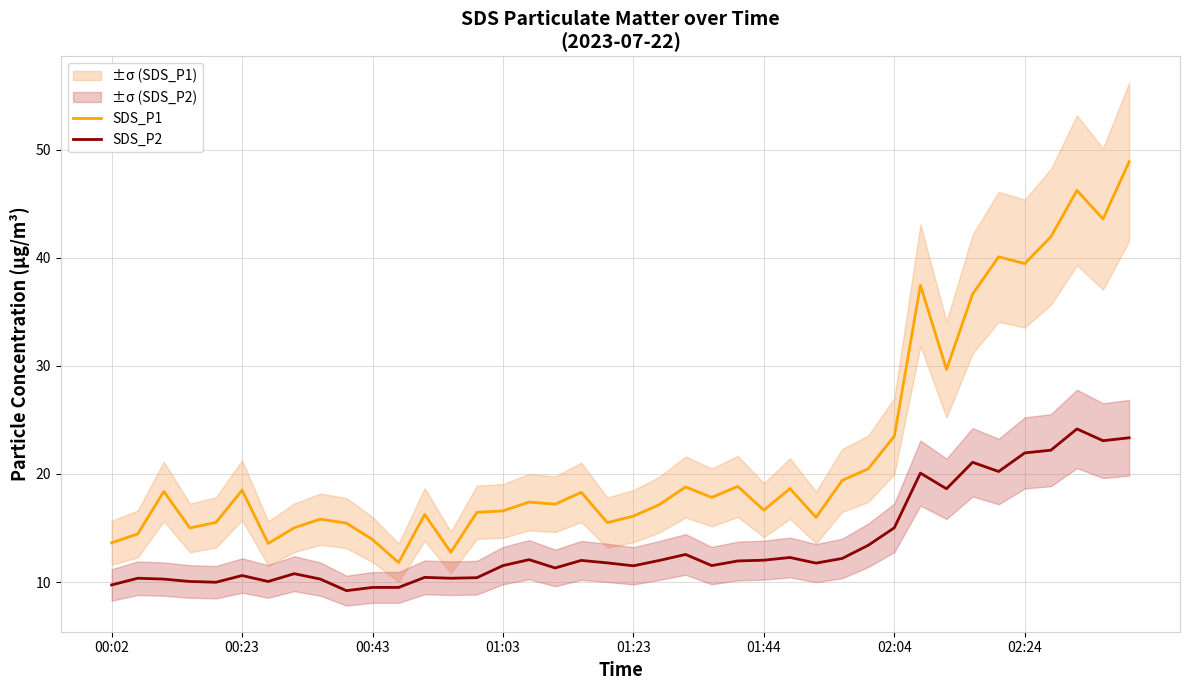

In SDS_P1, how many points are lower than both neighbors (excluding endpoints)?

12